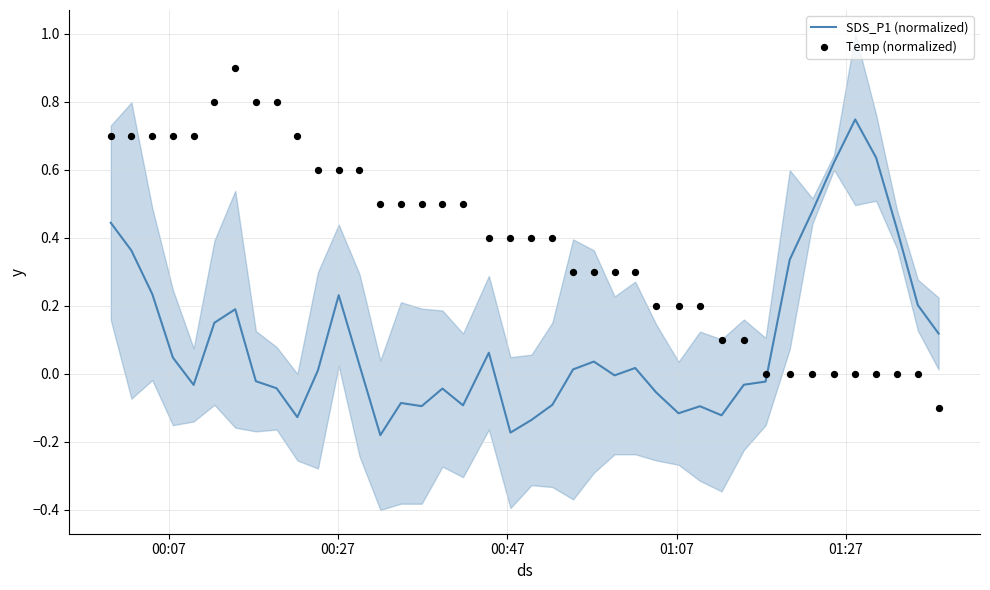

At how many categories does at least one series exceed 0?

40